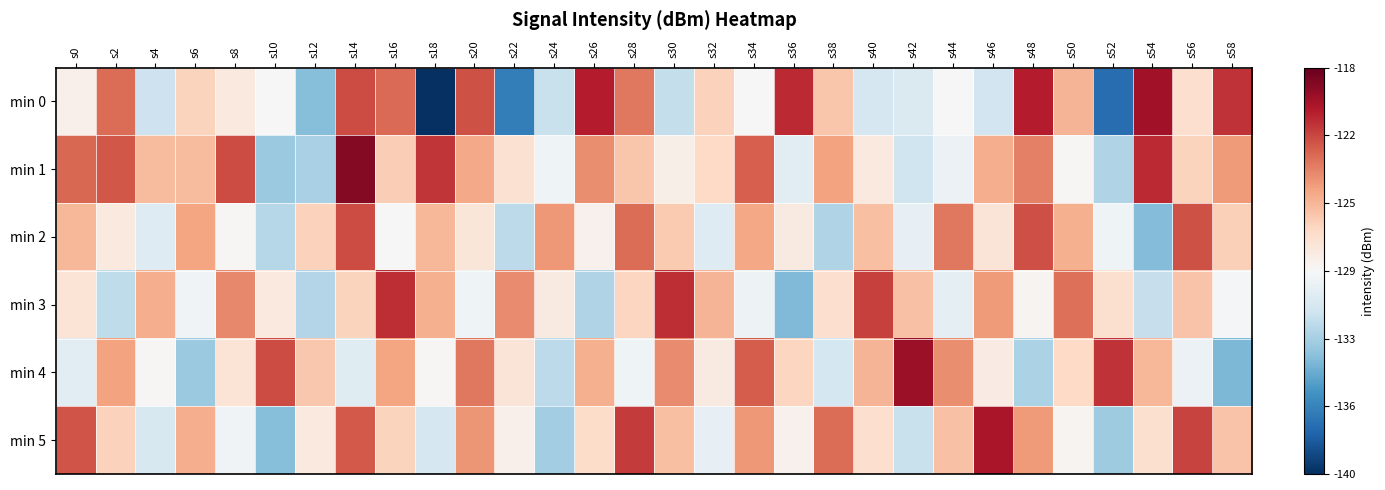

At which category is the sum across all series the highest?

s14